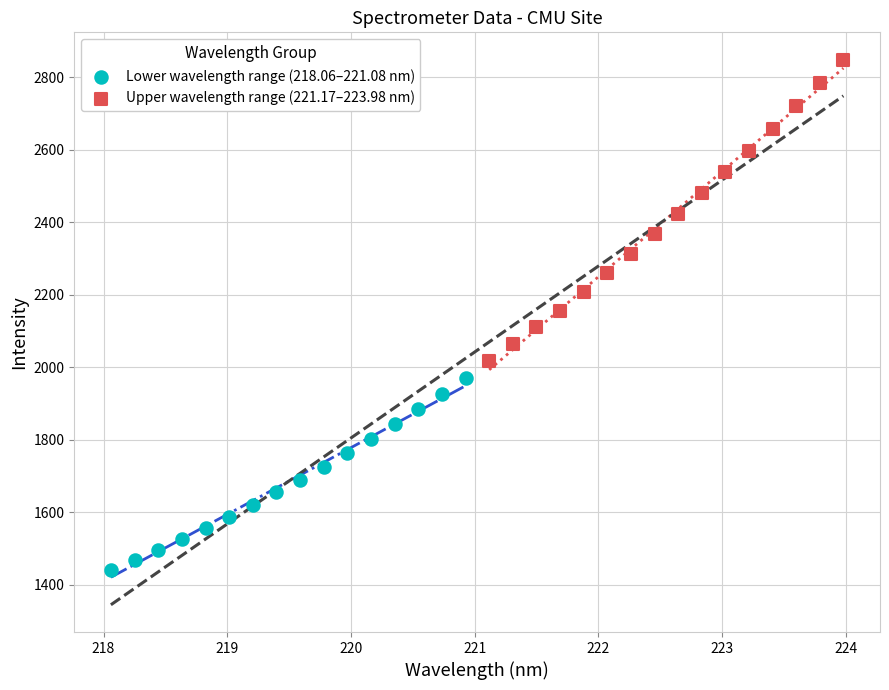

Which series reaches the minimum Y coordinate?

Lower wavelength range (218.06–221.08 nm)